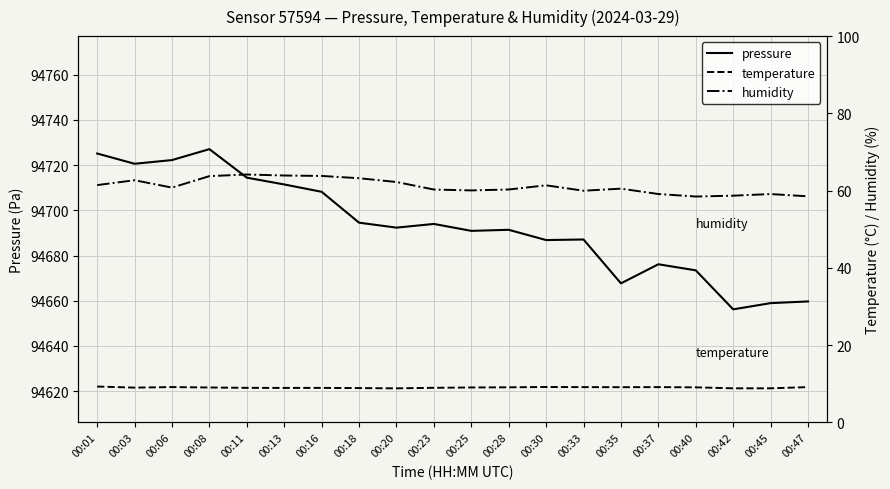

What is the spread (max minus min) of values at 00:35?

94658.6